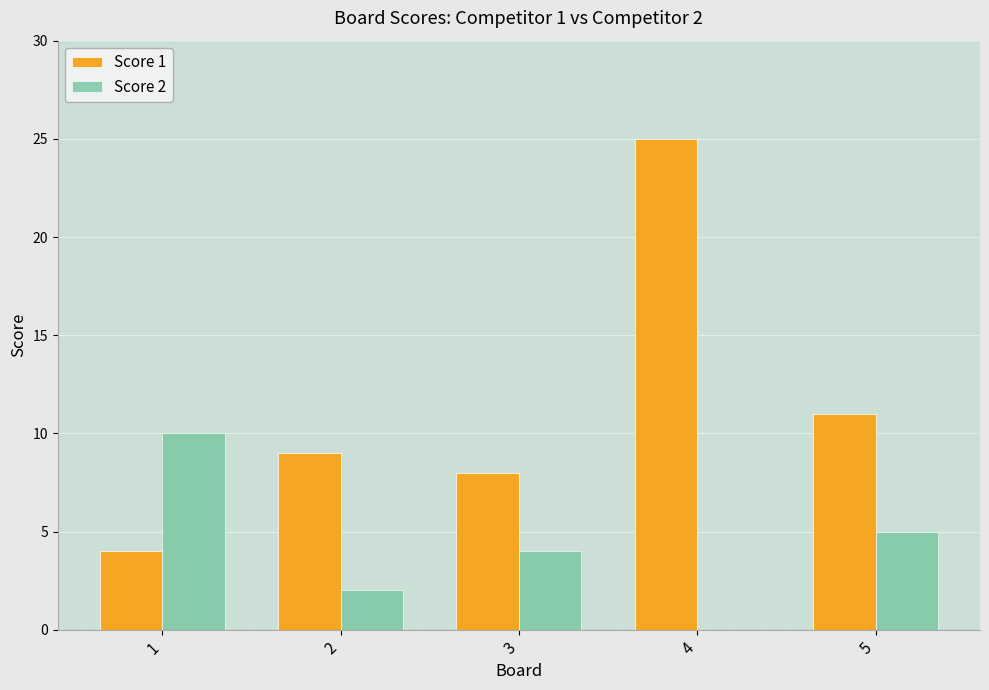

Count the Score 2 values in the range 2 to 5.

3